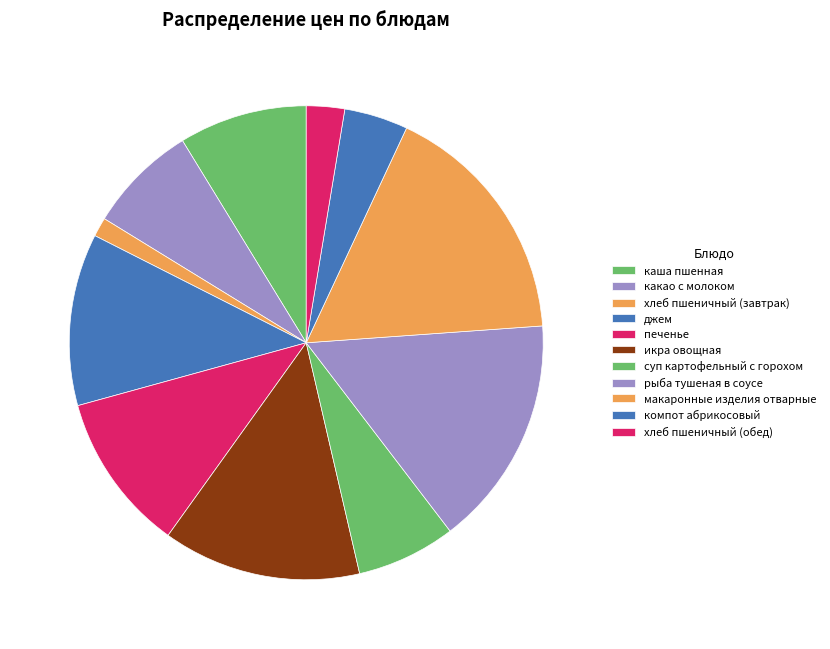

What is the change in value from печенье to икра овощная?

+5.6